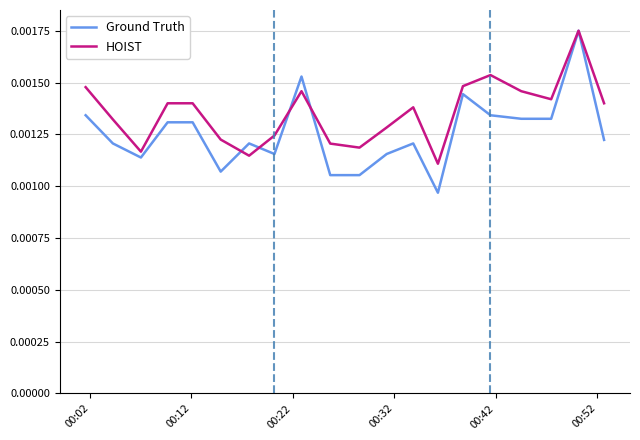

How many Ground Truth values are between 0 and 1?

20